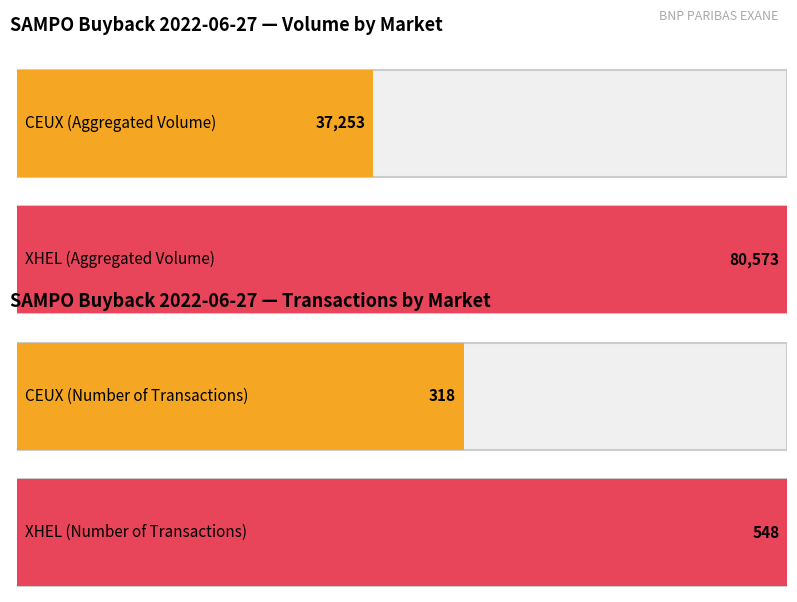

What position from the right is XHEL?

1